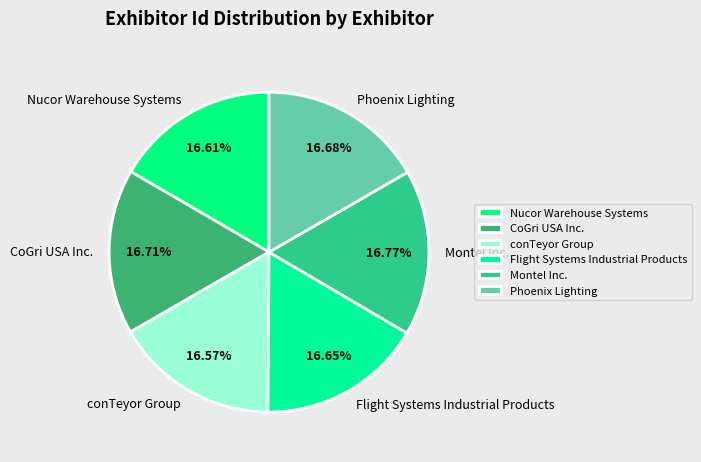

Does Montel Inc. account for over 50% of the chart?

No